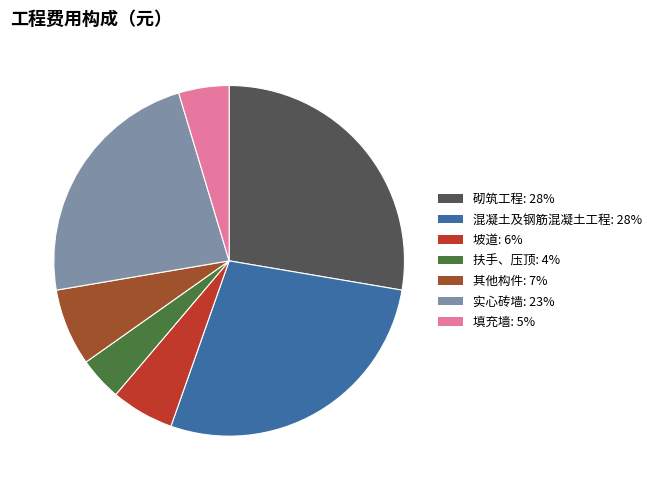

Do 其他构件: 7% and 混凝土及钢筋混凝土工程: 28% together represent more than half of the pie?

No